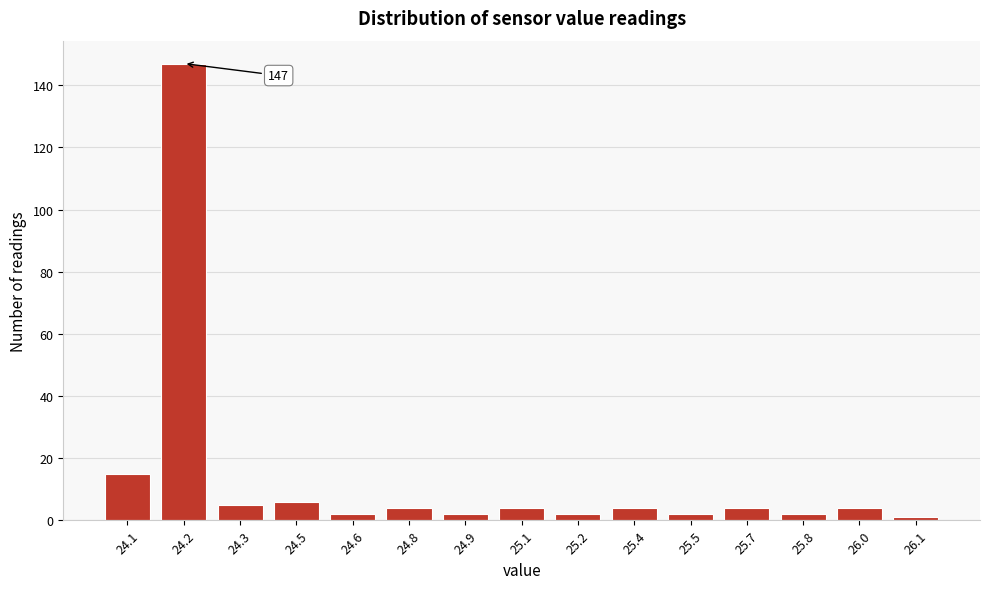

Reading right to left, what are all the values shown in this chart?

1	4	2	4	2	4	2	4	2	4	2	6	5	147	15